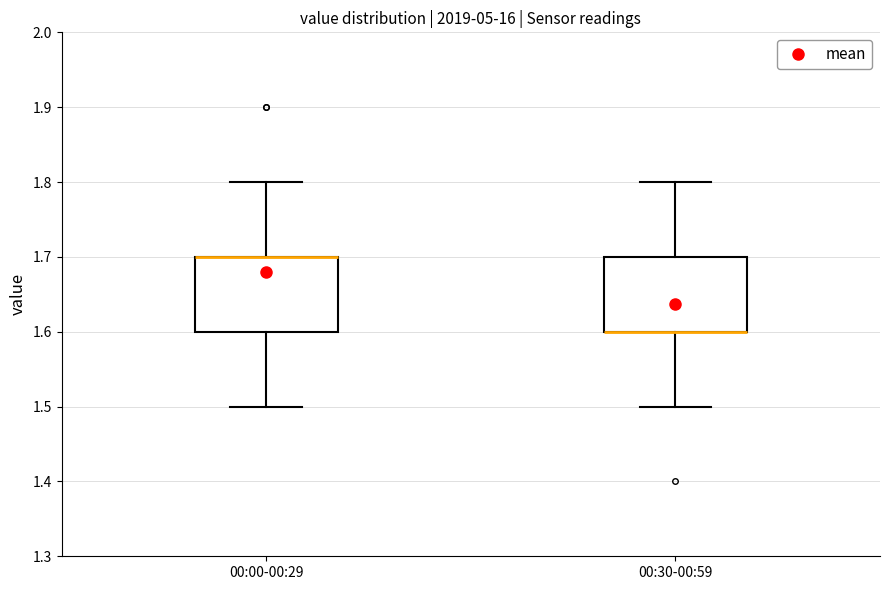

Where is the upper edge of the box for 00:30-00:59 on the y-axis? The values are not printed on the chart, so give them approximately, as read against the axis.

1.7